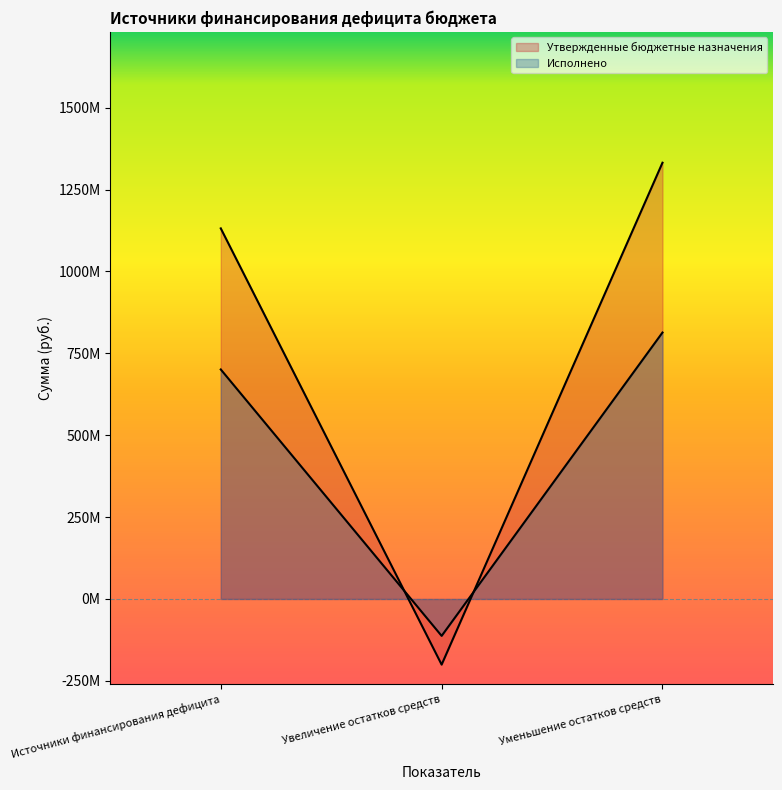

Read the Исполнено value at Увеличение остатков средств.

-112757531.3